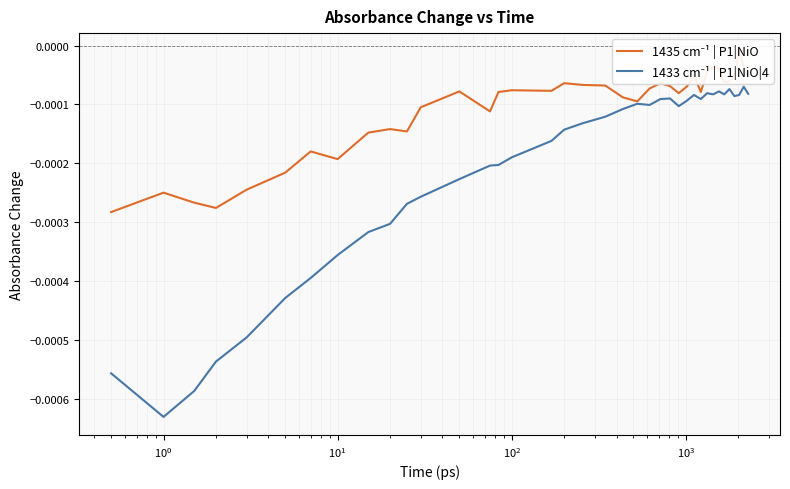

Does the chart display data point markers on the line(s)?

No